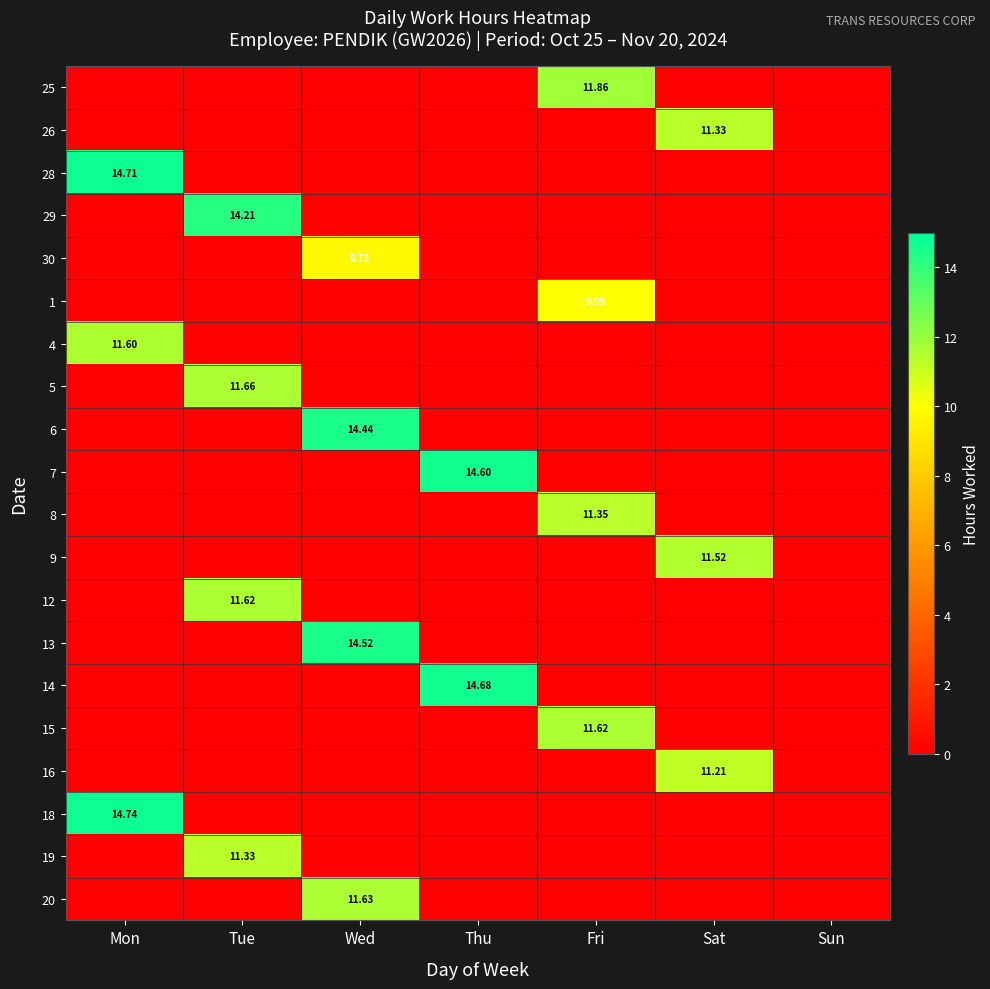

Rank the series by their maximum value, from highest to lowest.

18, 28, 14, 7, 13, 6, 29, 25, 5, 20, 12, 15, 4, 9, 8, 26, 19, 16, 1, 30